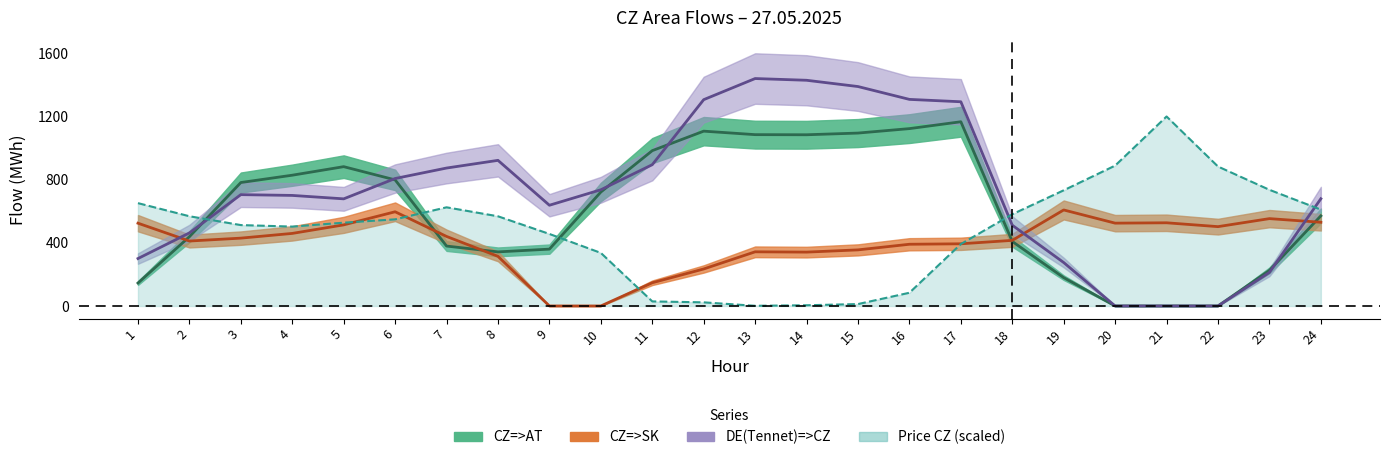

How many interior local valleys does the Price CZ (EUR/MWh) series have?

2